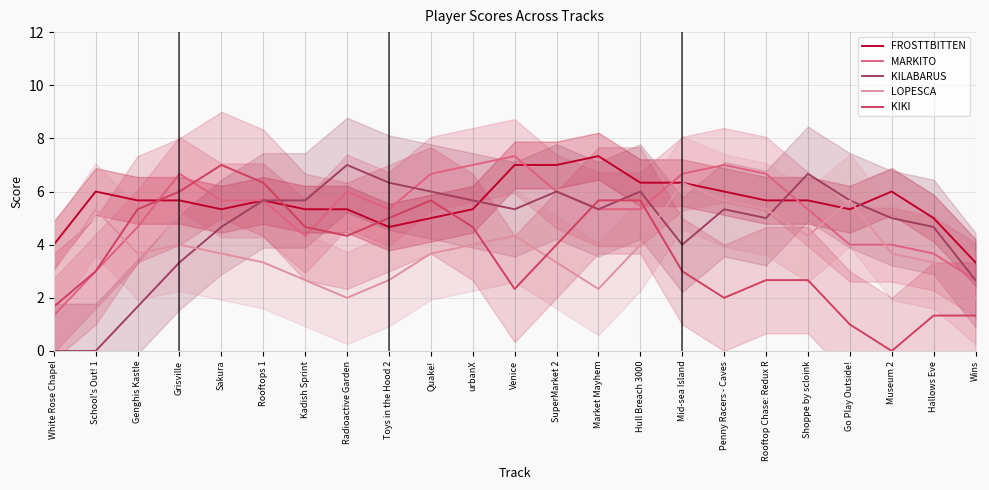

Which series has the largest total across all categories?

FROSTTBITTEN